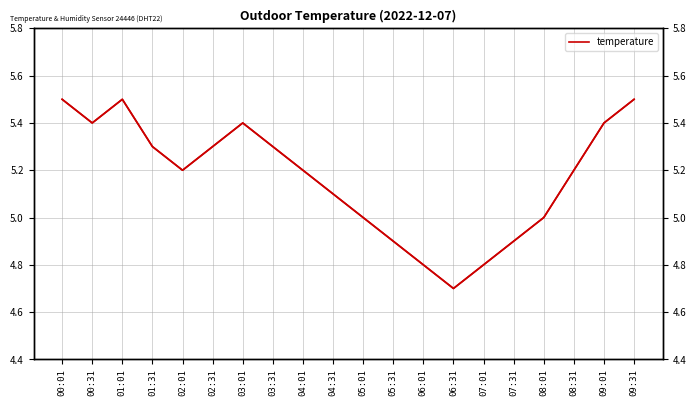

What is the average value?

5.2